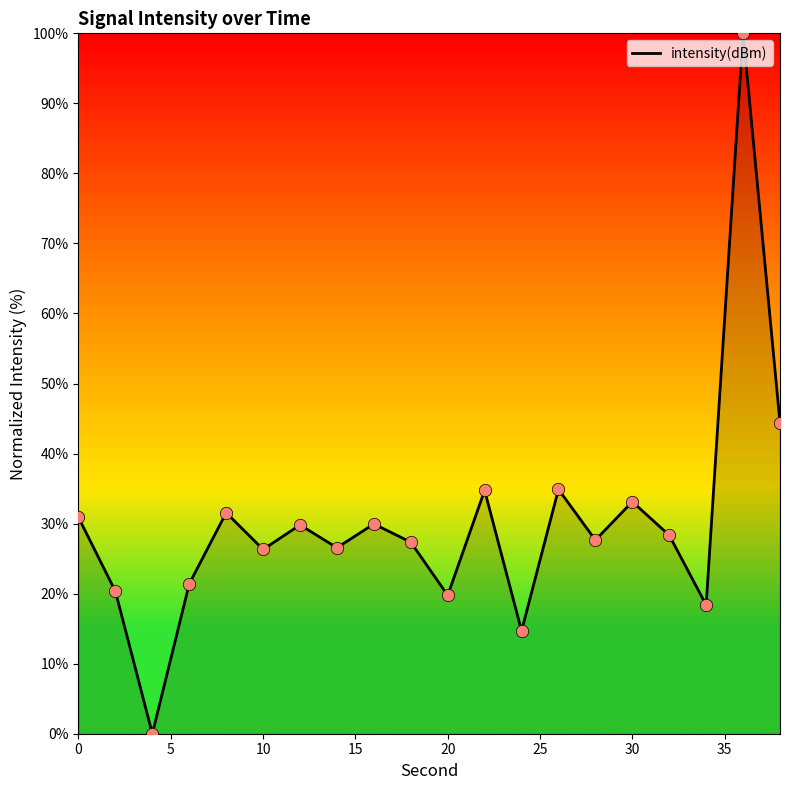

What is the maximum value shown in the chart?

100.0